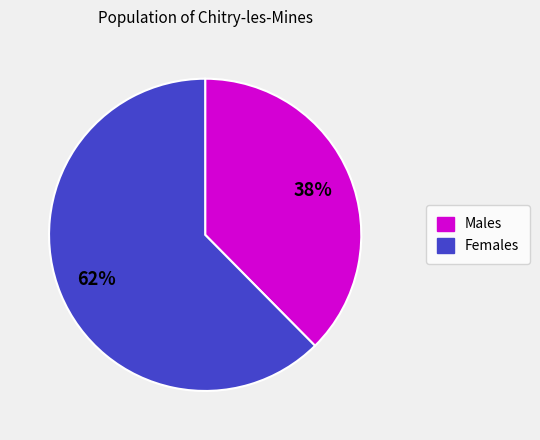

What percentage is the Males slice, to the nearest percent?

38%